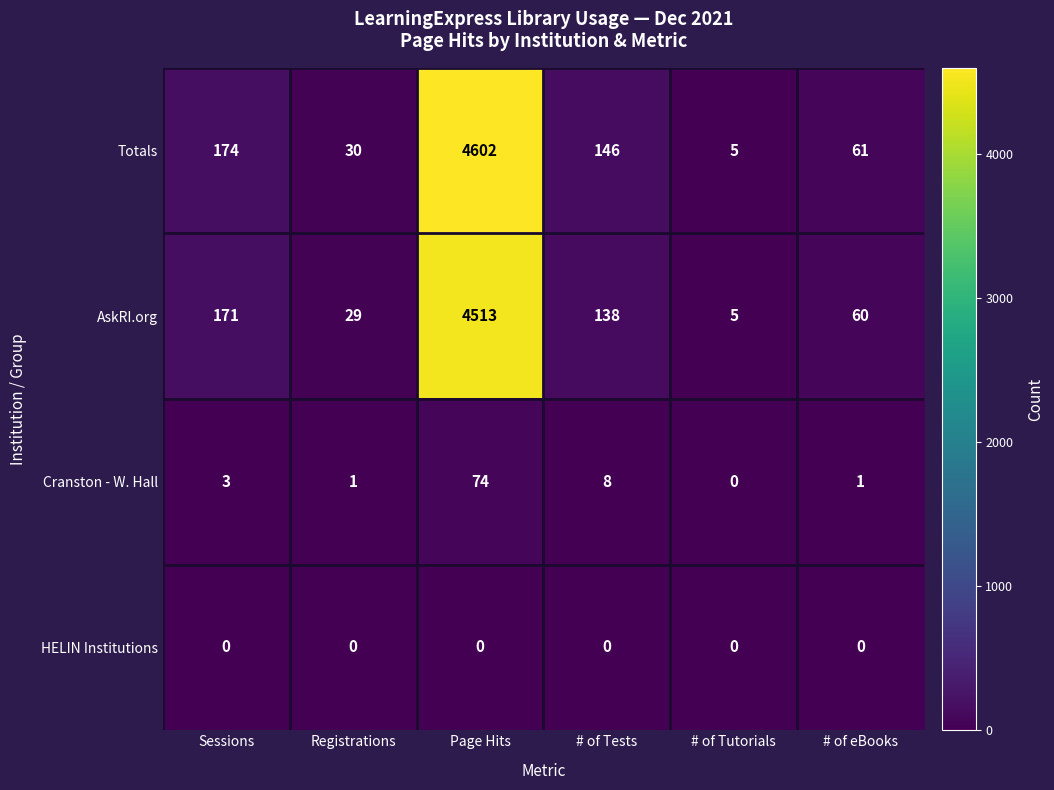

How many data points does each series have?

6